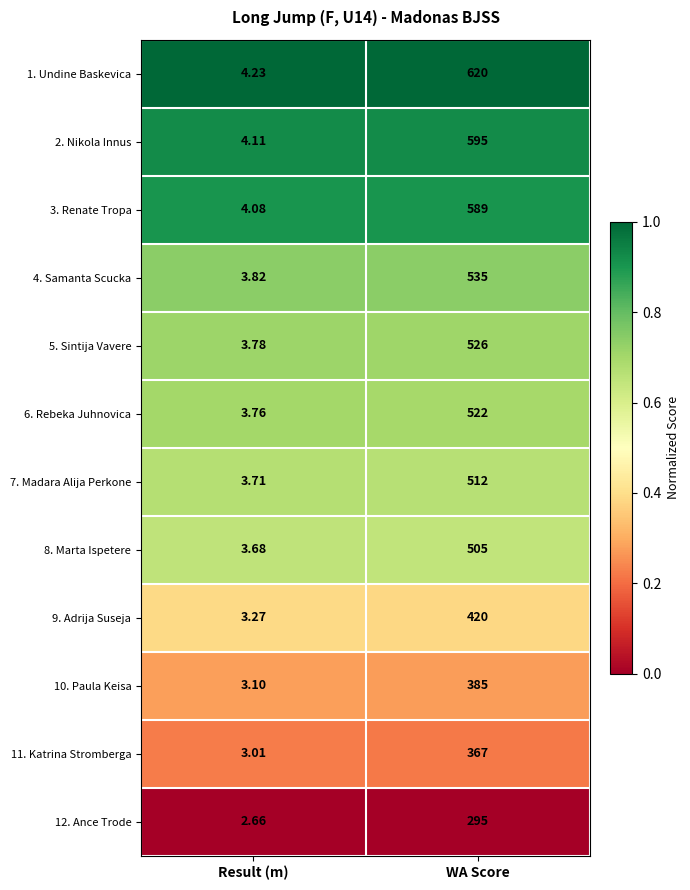

What is the spread (max minus min) of values at WA Score?

325.0